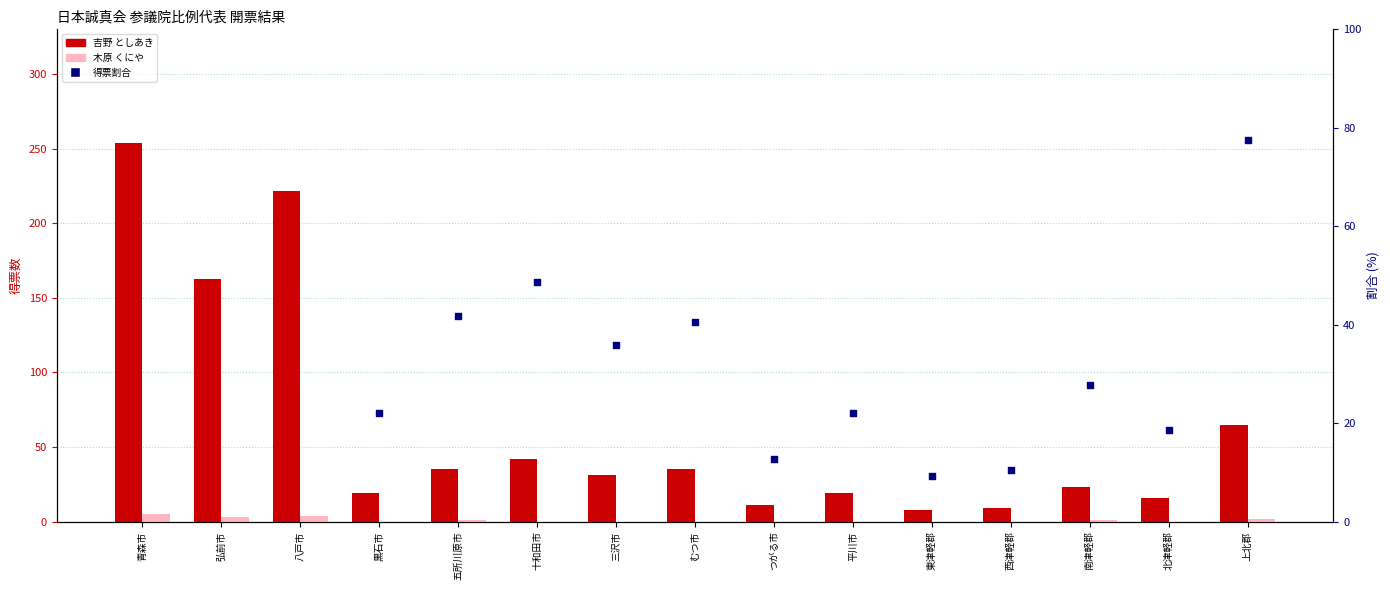

What are all the series names shown in the legend?

吉野 としあき, 木原 くにや, 割合 (右軸換算)